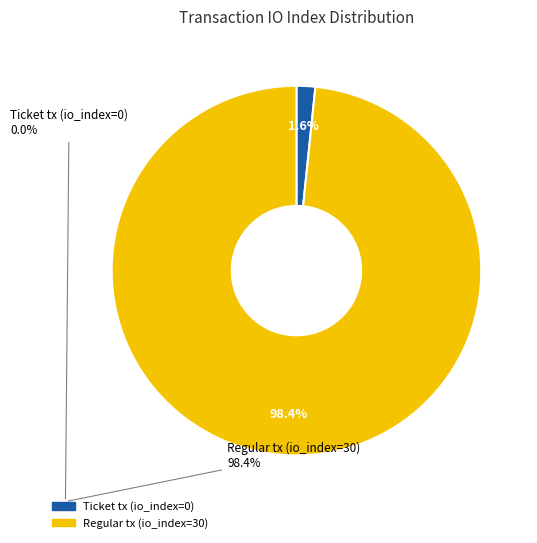

Which slice is the smallest?

Ticket tx (io_index=0)